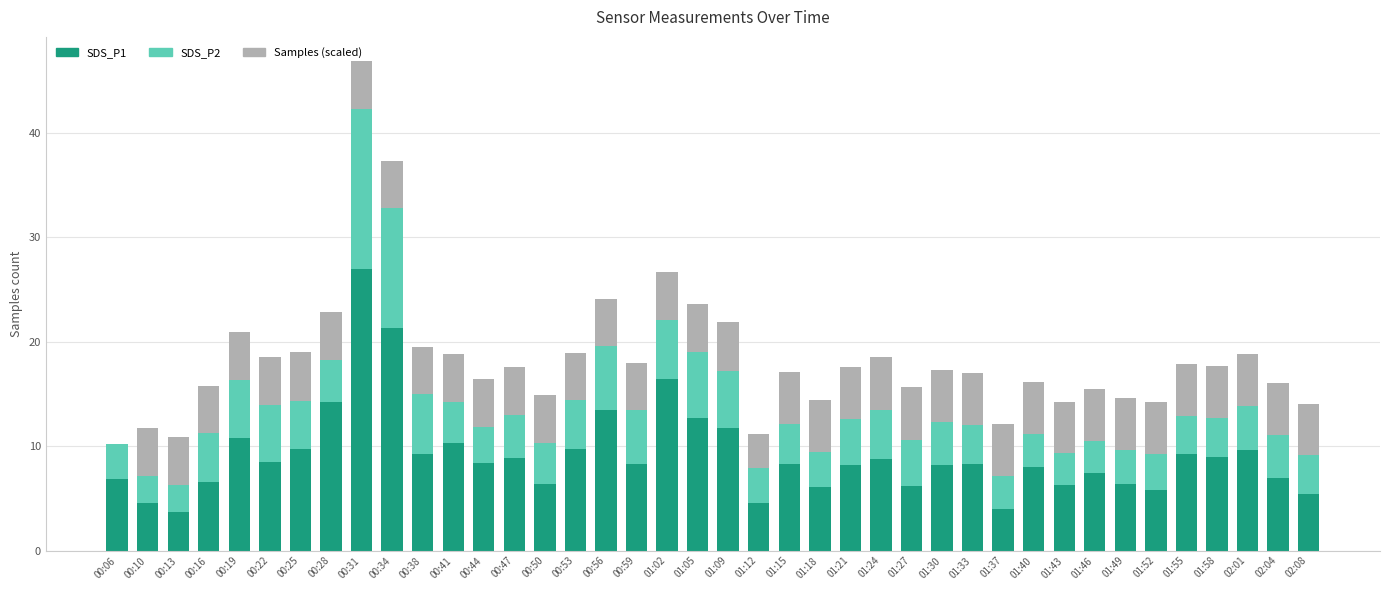

True or false: SDS_P1 has a value of 8.2 at 01:30.

True